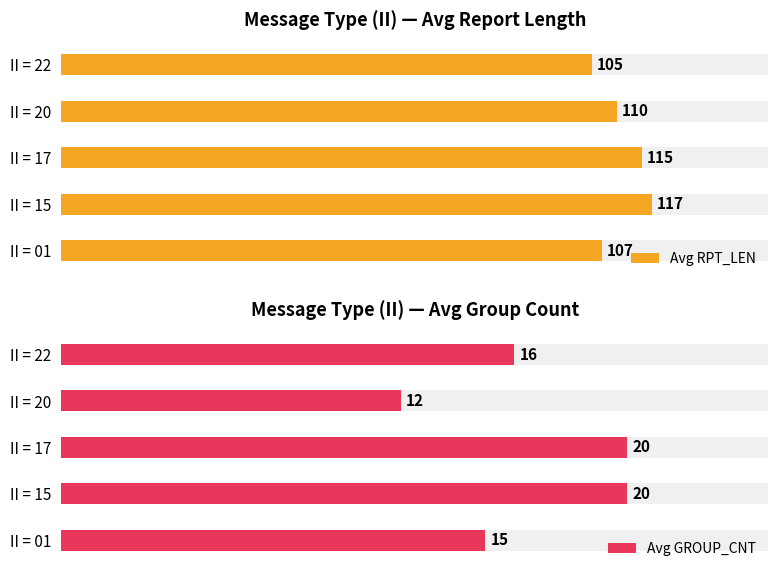

Which series has the largest range (max minus min)?

Avg RPT_LEN